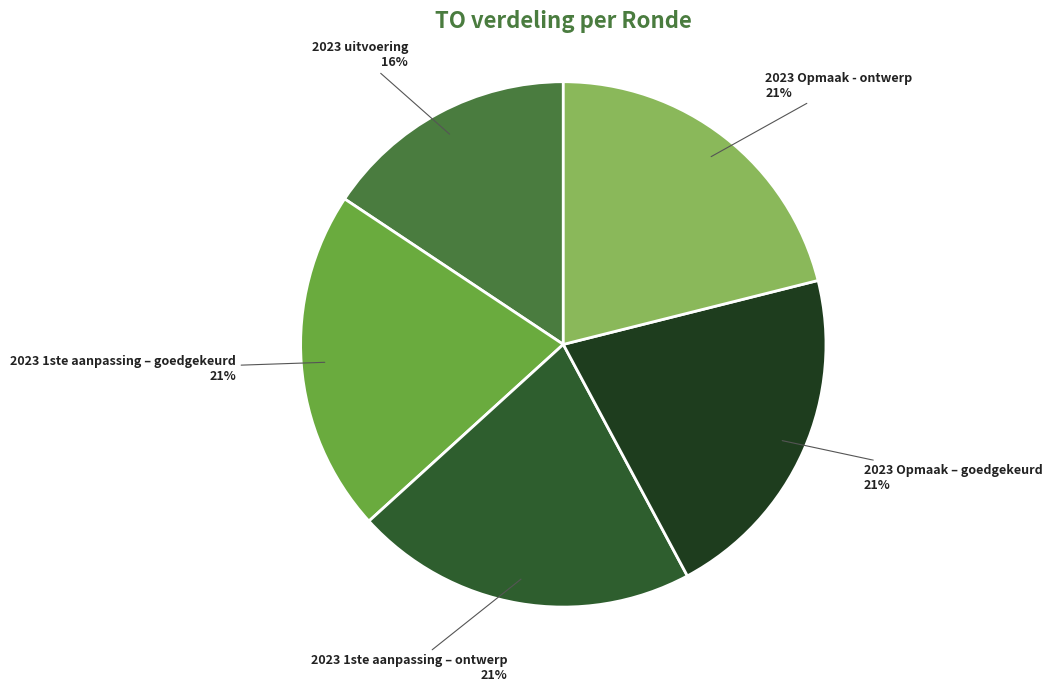

To the nearest percent, what is the difference between the largest and smallest slice percentages?

5%